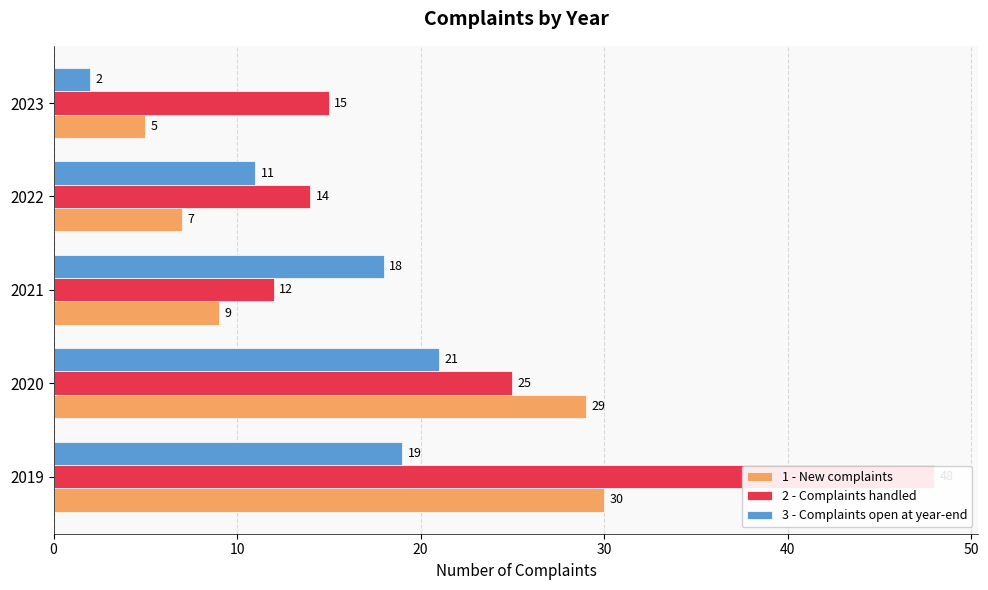

At 2022, list the series in order from smallest to largest.

1 - New complaints, 3 - Complaints open at year-end, 2 - Complaints handled